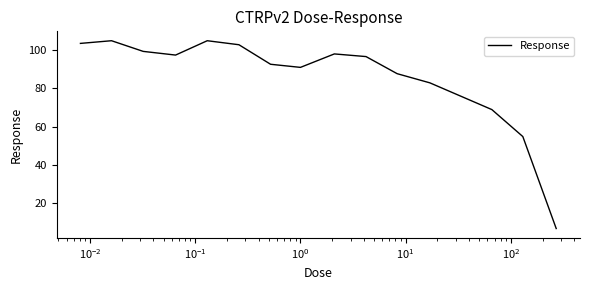

What is the minimum value shown in the chart?

6.6